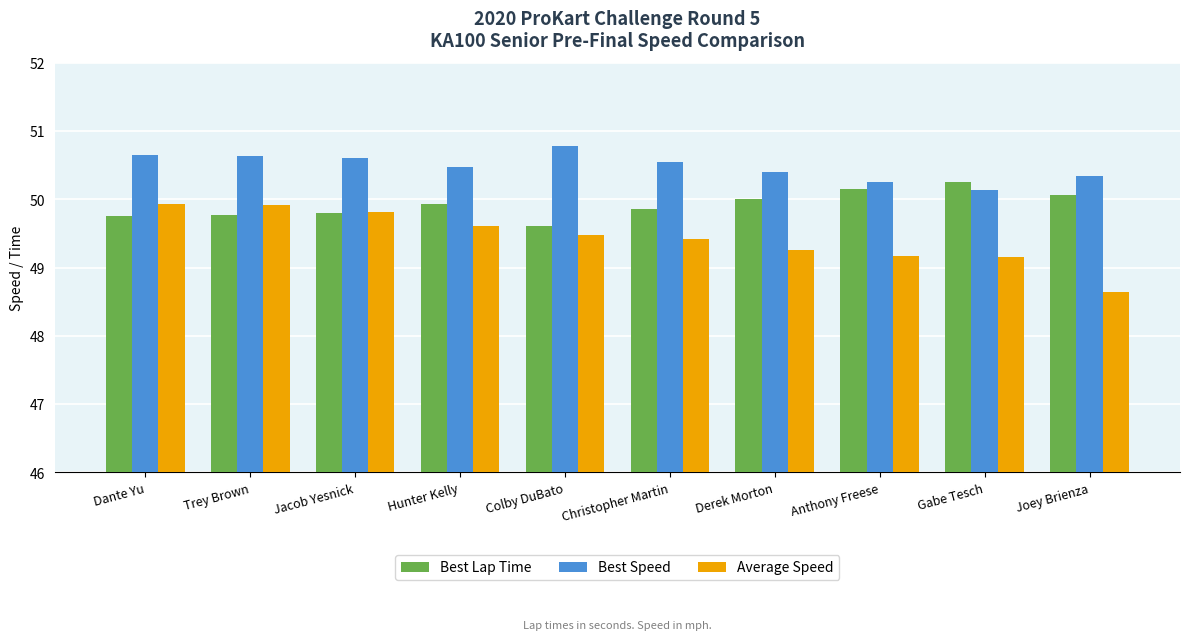

Which series has the widest spread of values?

Average Speed